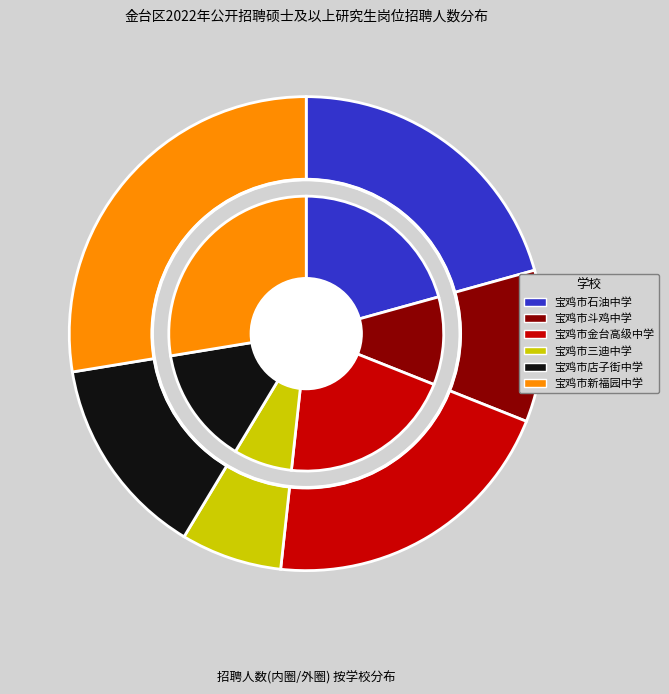

Is there any slice that represents more than half of the pie?

No